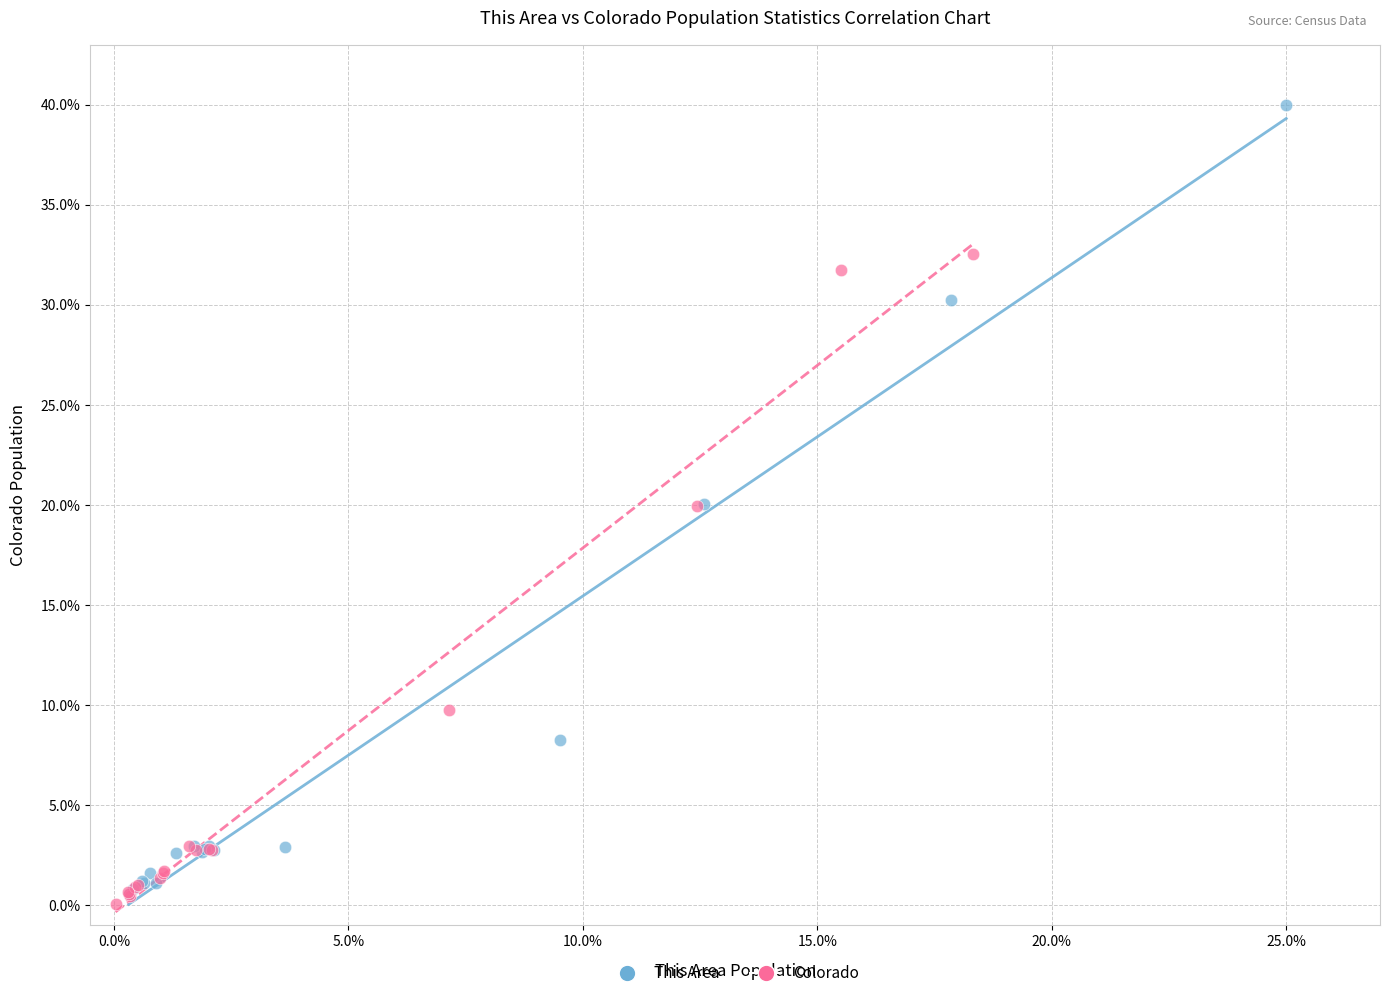

Which series has the largest Y range (max minus min)?

This Area